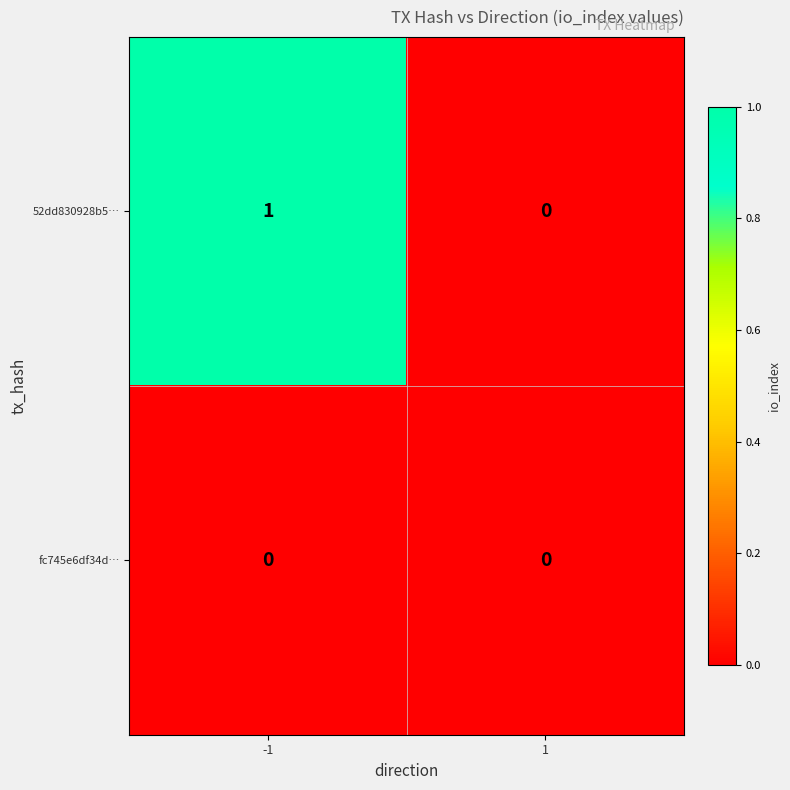

Rank the series by their maximum value, from highest to lowest.

52dd830928b5…, fc745e6df34d…